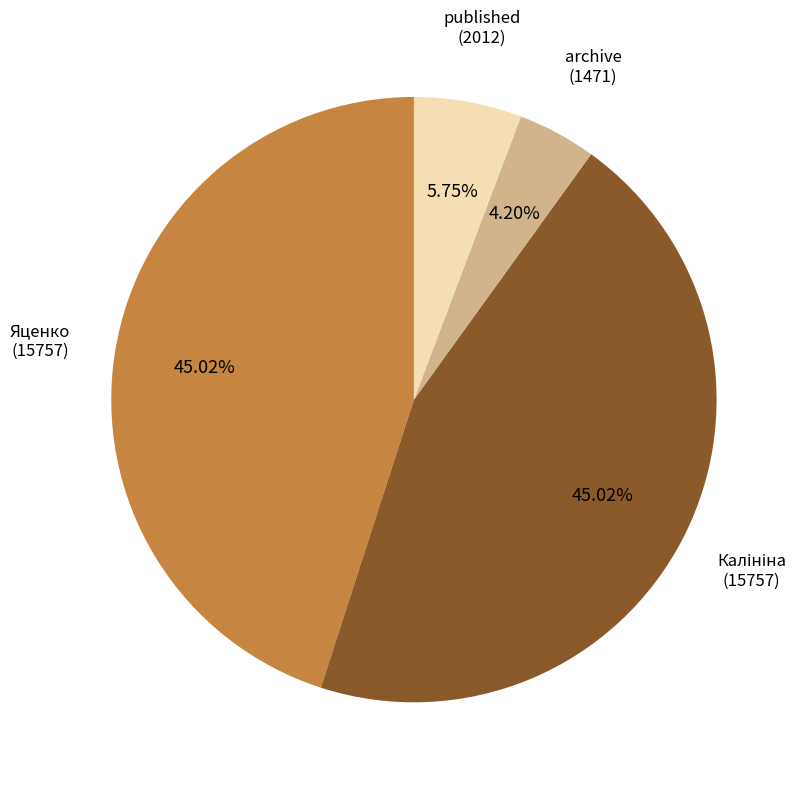

Is there any slice that represents more than half of the pie?

No